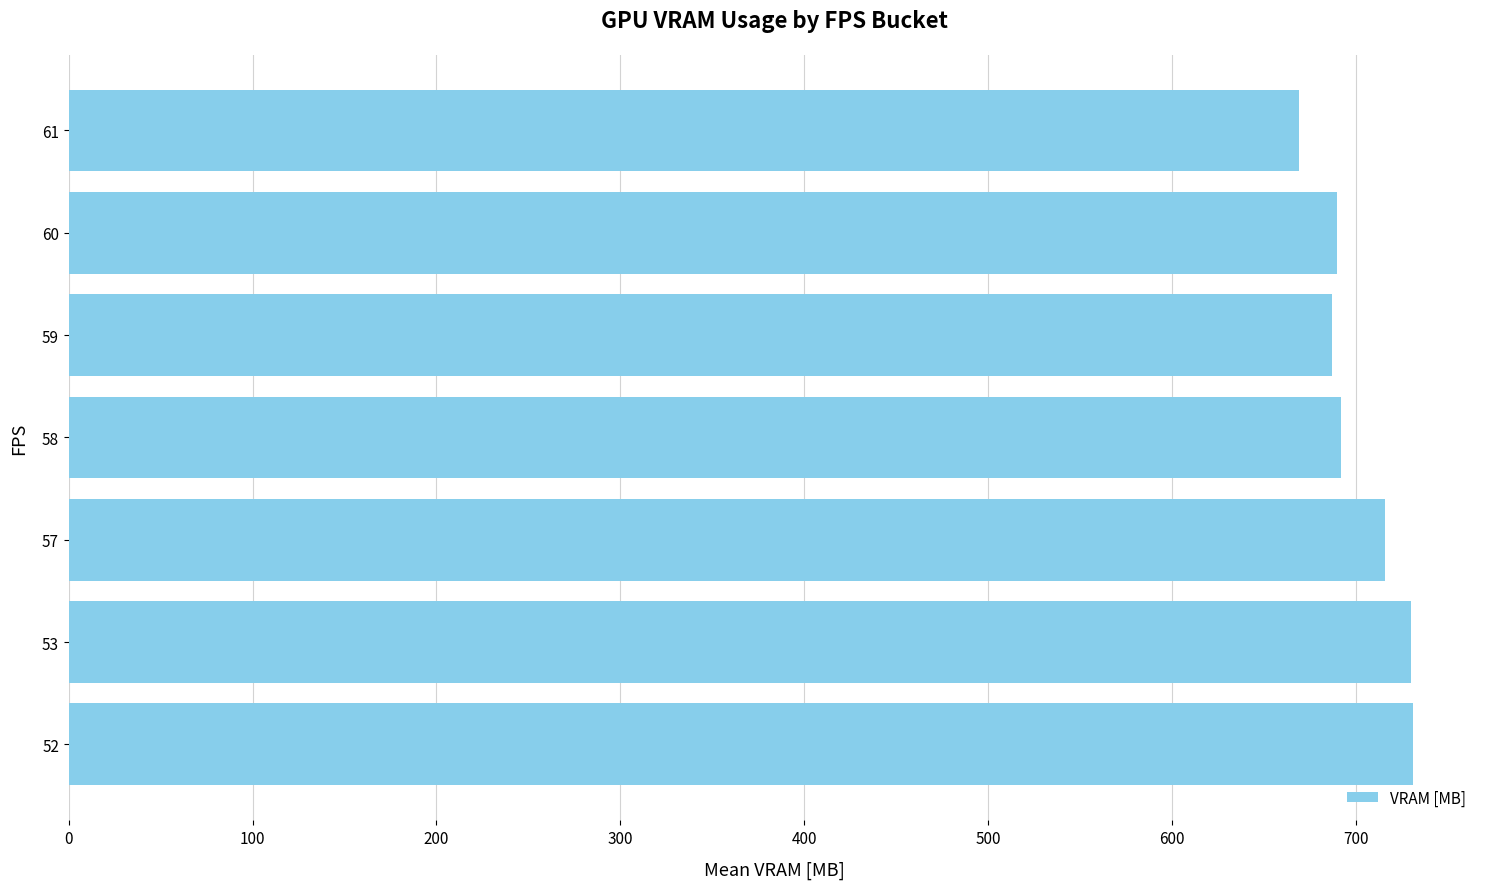

What is the sum of all values?

4915